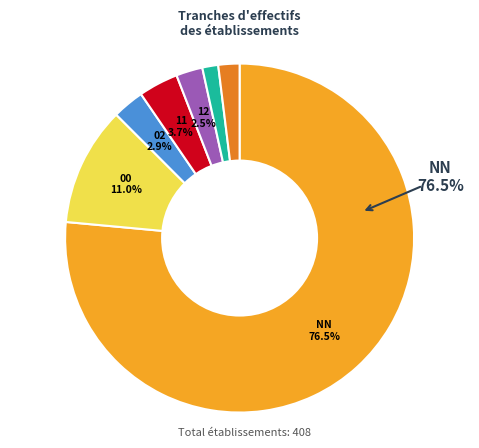

Is there any slice that represents more than half of the pie?

Yes